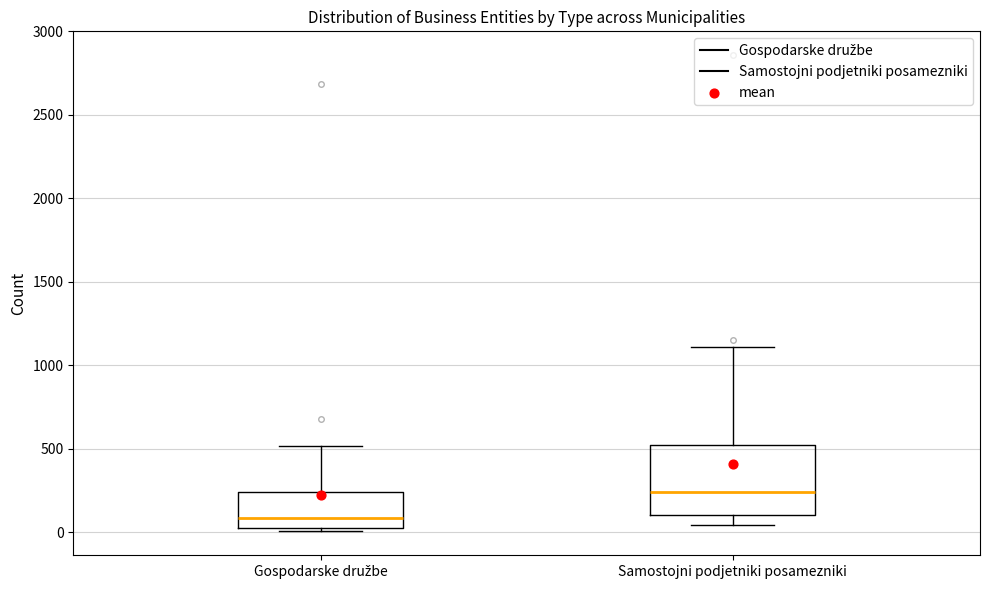

Reading left to right, read every box against the y-axis: the position of its median line, the range the box covers, and the ends of its whiskers. The values are not printed on the chart, so give them approximately, as read against the axis.

Gospodarske družbe: median 100, box 50 to 250, whiskers 0 to 500
Samostojni podjetniki posamezniki: median 250, box 100 to 500, whiskers 50 to 1100